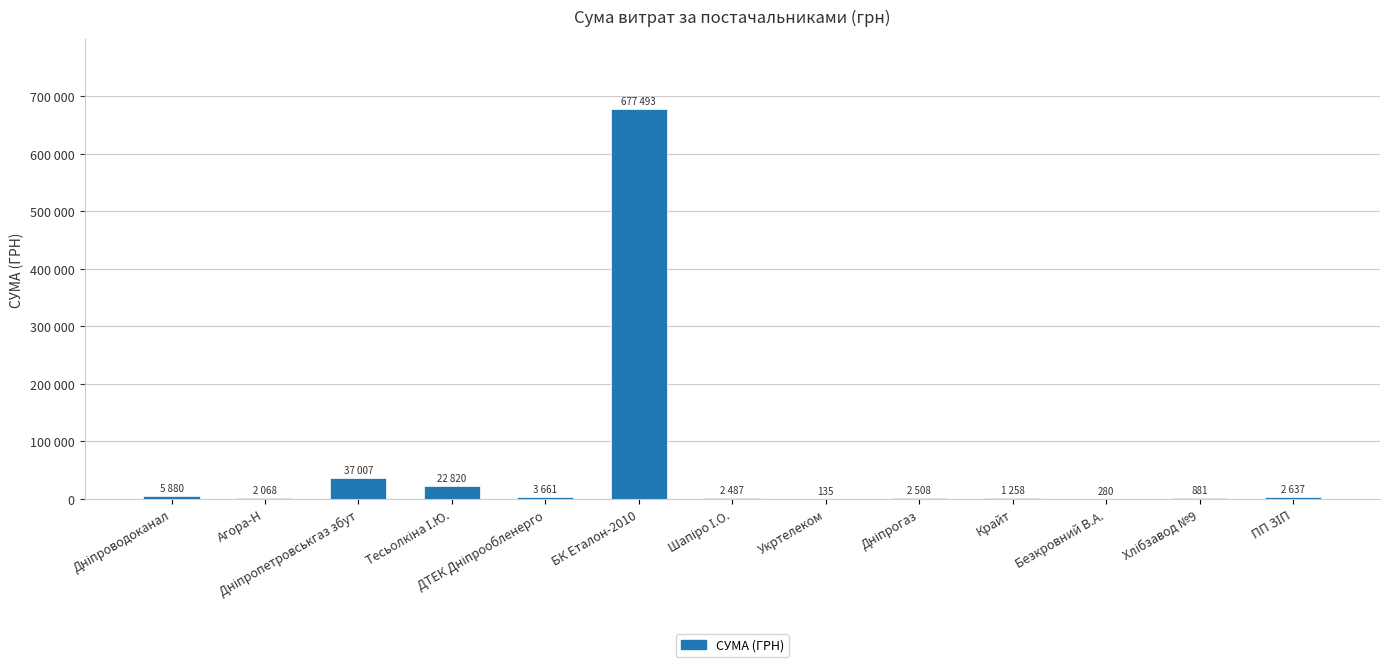

Are the bars horizontal?

No